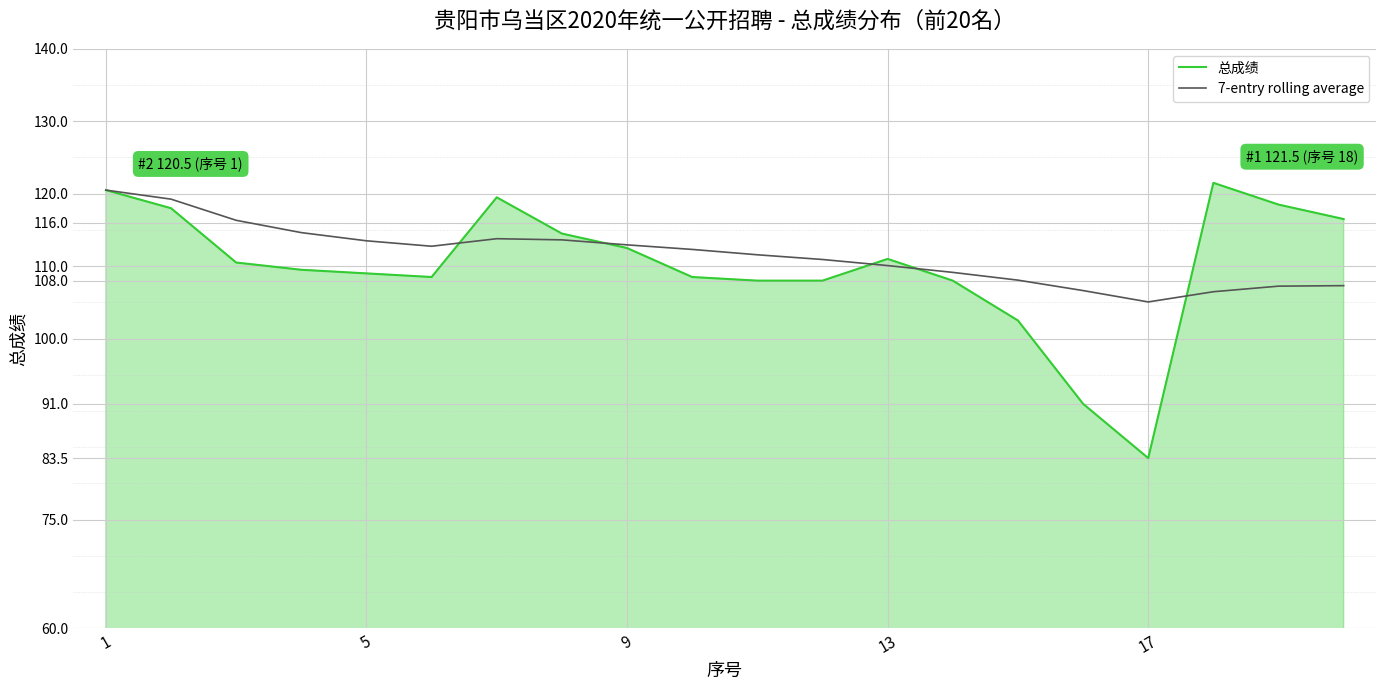

Which series has the widest spread of values?

总成绩